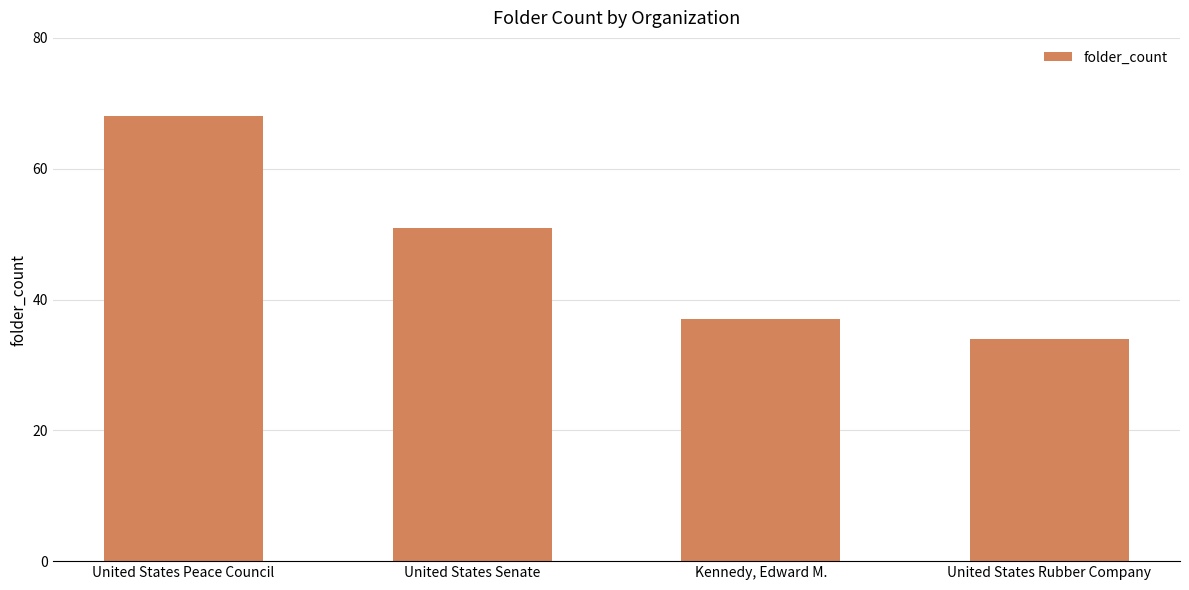

What is the sum of the values at United States Rubber Company and United States Senate?

85